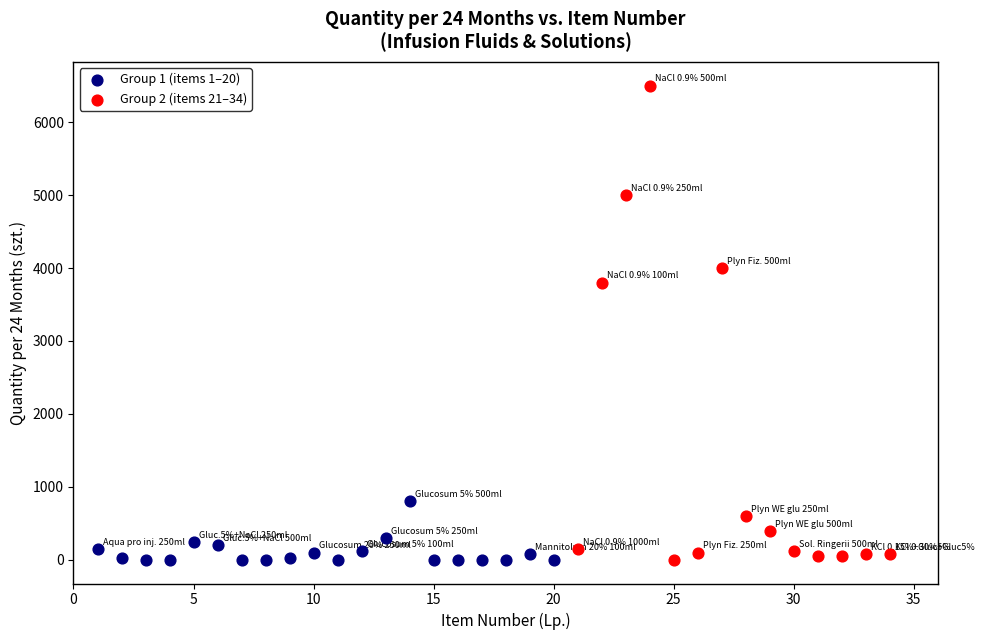

Which series reaches the maximum Y coordinate?

Group 2 (items 21–34)